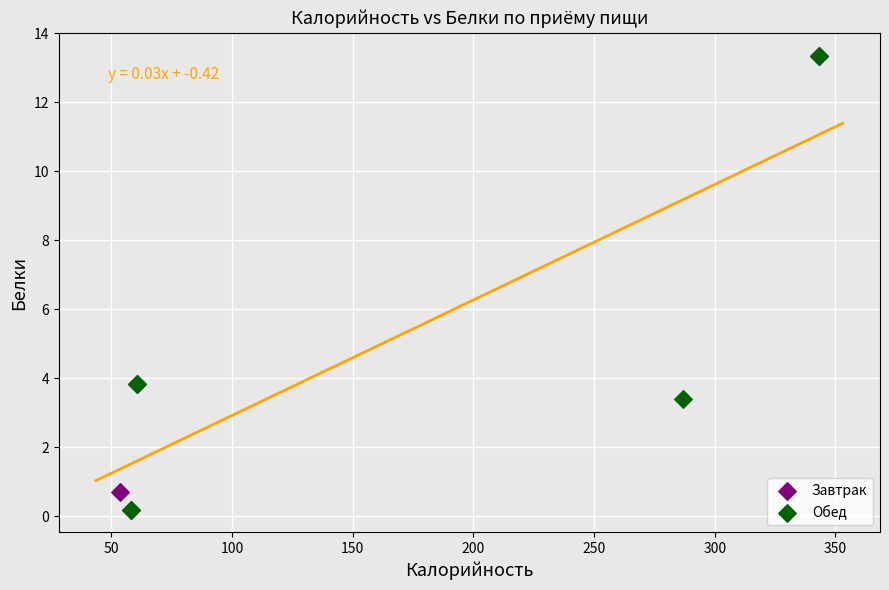

What are all the series names shown in the legend?

Завтрак, Обед